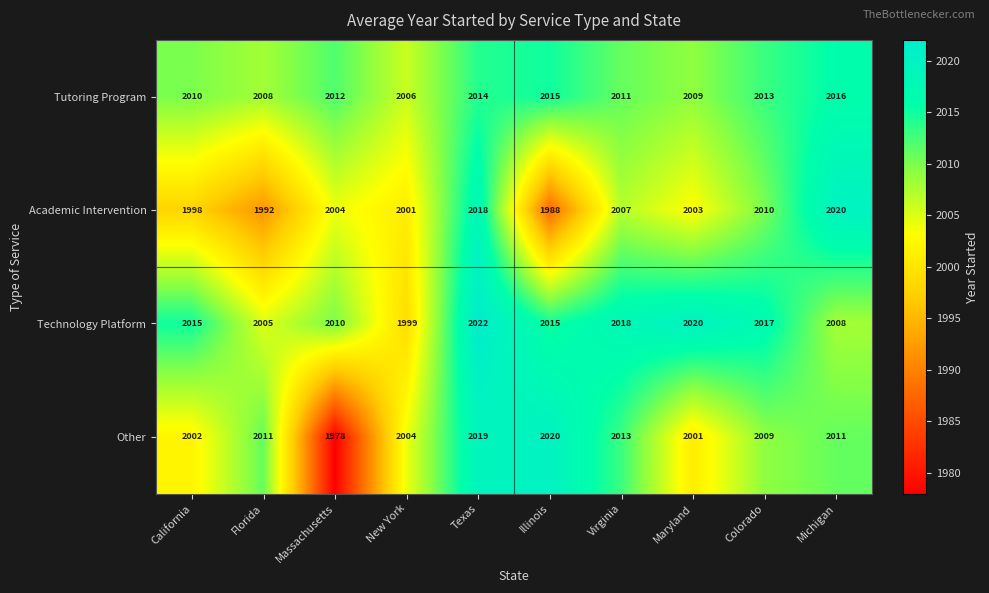

What is the average value of the Academic Intervention series?

2004